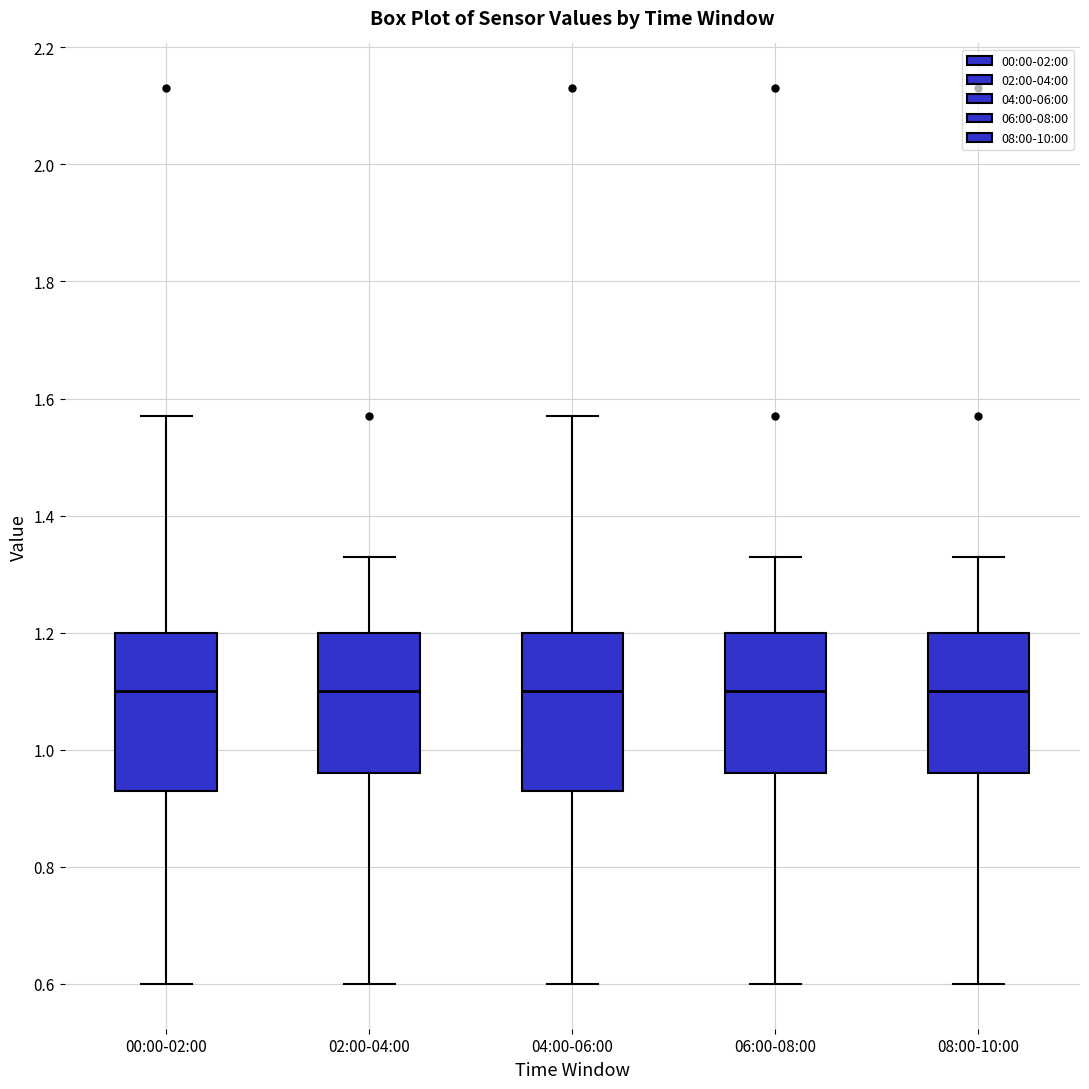

Reading left to right, read every box against the y-axis: the position of its median line, the range the box covers, and the ends of its whiskers. The values are not printed on the chart, so give them approximately, as read against the axis.

00:00-02:00: median 1.10, box 0.94 to 1.20, whiskers 0.60 to 1.58
02:00-04:00: median 1.10, box 0.96 to 1.20, whiskers 0.60 to 1.34
04:00-06:00: median 1.10, box 0.94 to 1.20, whiskers 0.60 to 1.58
06:00-08:00: median 1.10, box 0.96 to 1.20, whiskers 0.60 to 1.34
08:00-10:00: median 1.10, box 0.96 to 1.20, whiskers 0.60 to 1.34